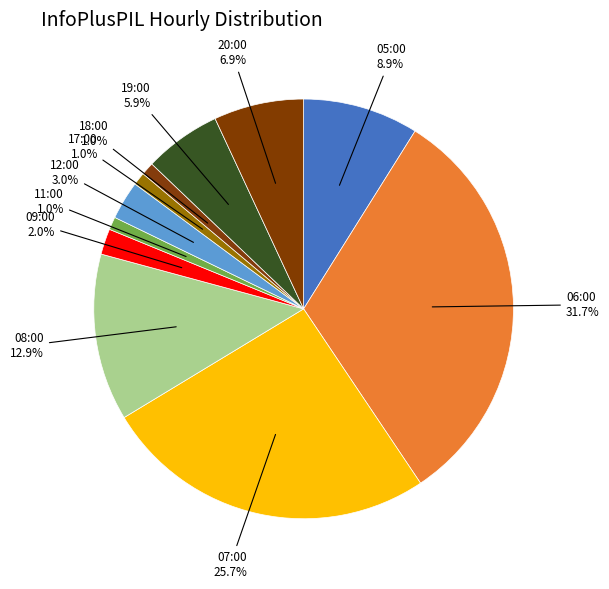

Combined, what portion of the pie is 12:00 and 05:00?

11.9%